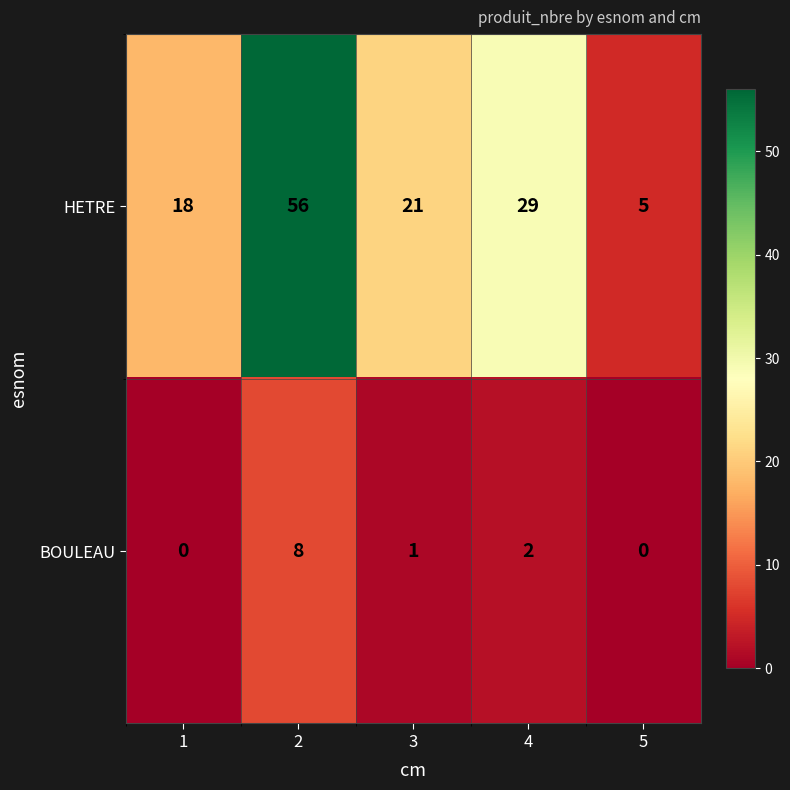

What is the sum of the HETRE values at 1 and 3?

39